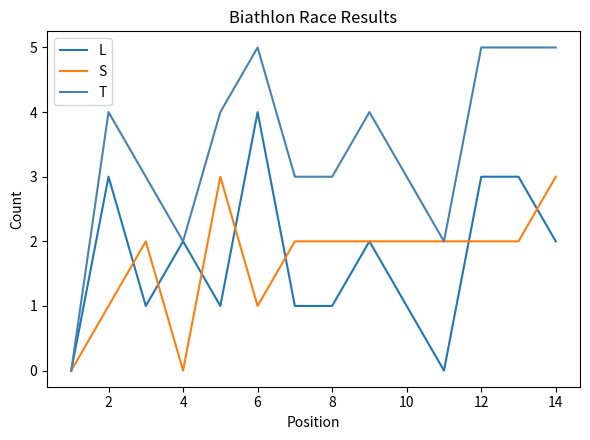

Which series has the largest range (max minus min)?

T